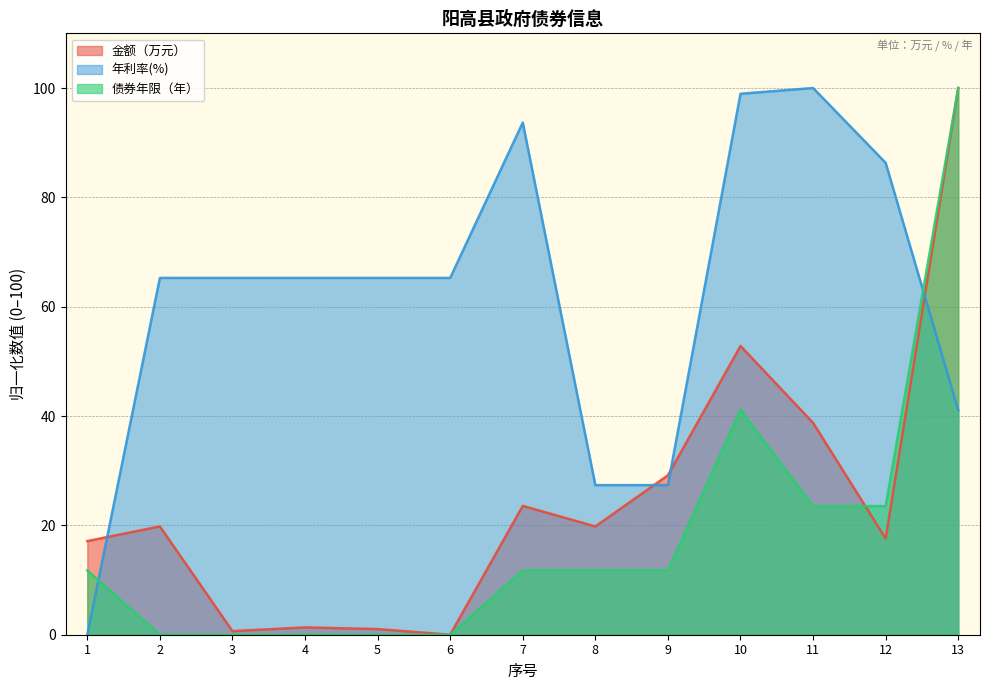

What is the greatest value displayed?

100.0